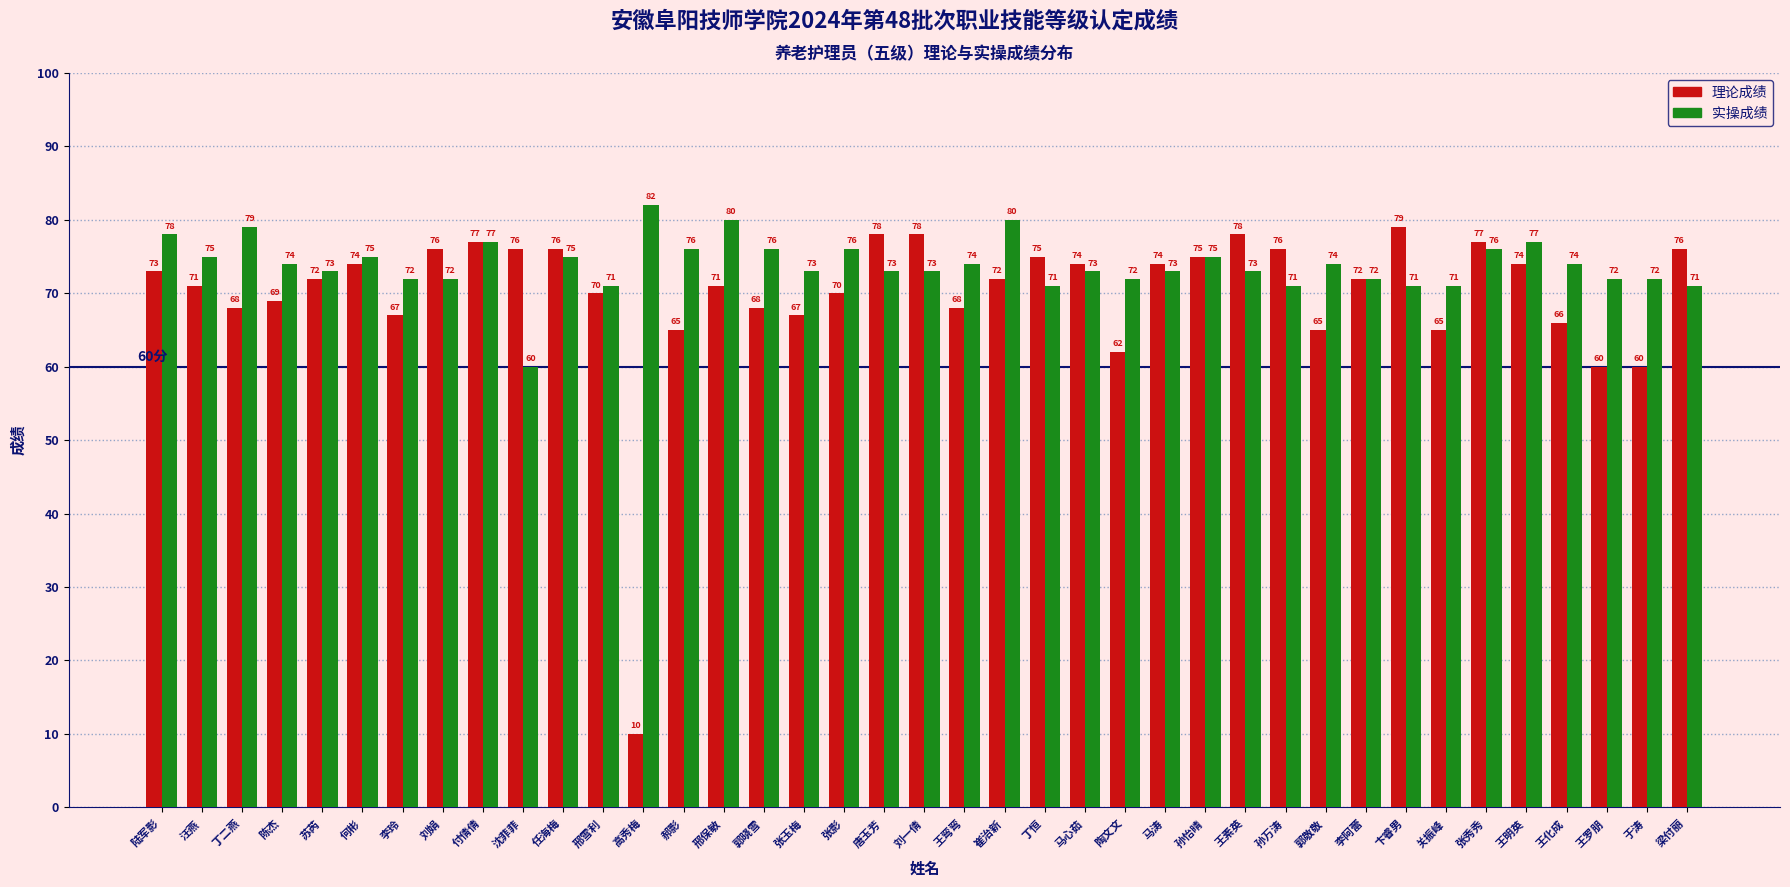

What value does the 理论成绩 series have at 何彬, to the nearest 10?

70